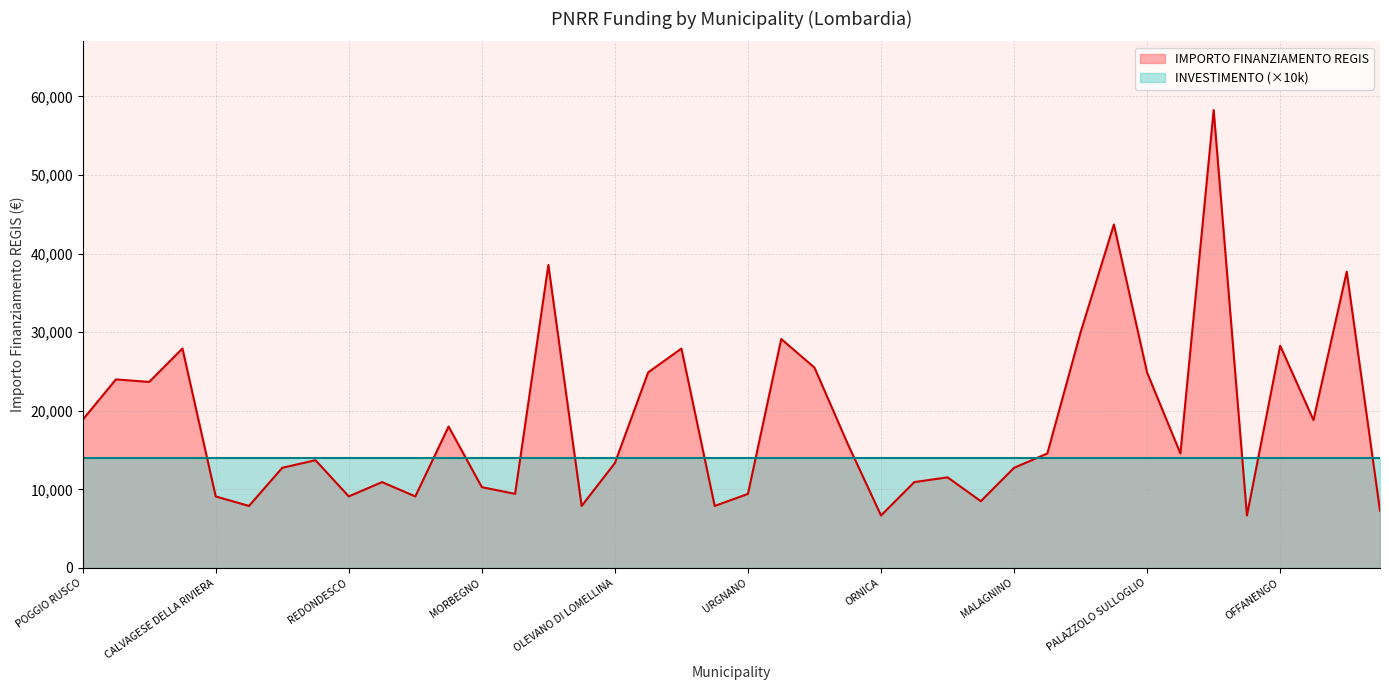

Between RODERO and MOTTA VISCONTI, which is larger?

MOTTA VISCONTI